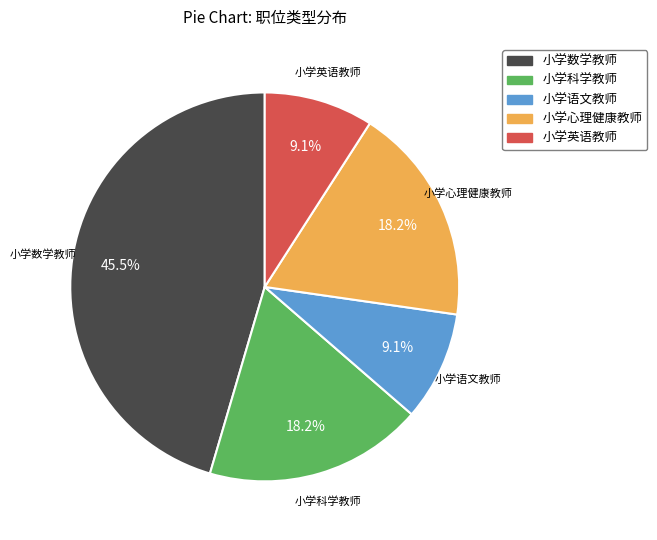

What is the ratio of the value at 小学语文教师 to the value at 小学心理健康教师?

0.5